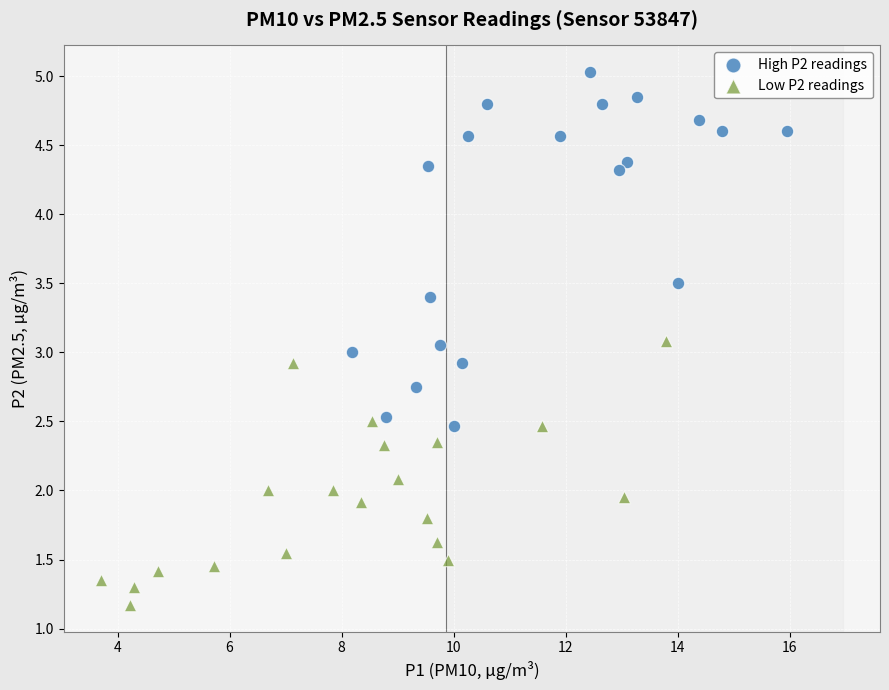

Which series contains the highest Y value?

High P2 readings